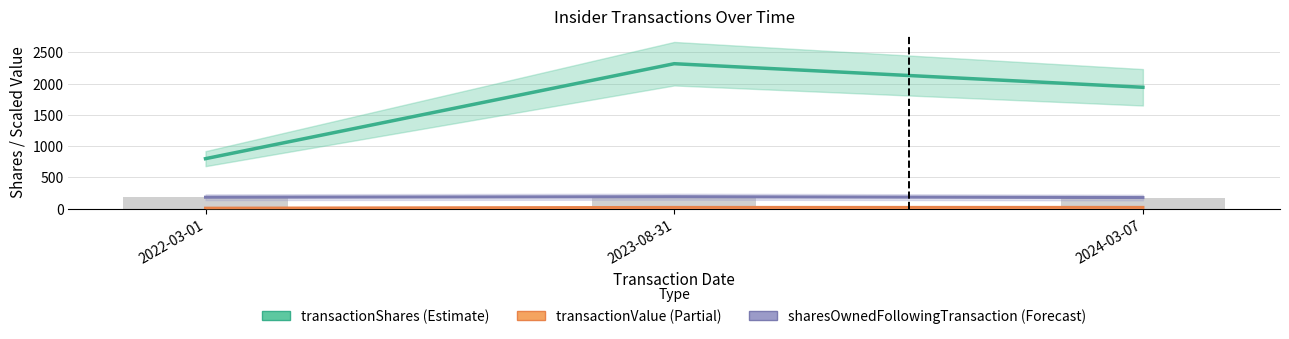

What is the difference between the transactionShares values at 2024-03-07 and 2022-03-01?

1141.0